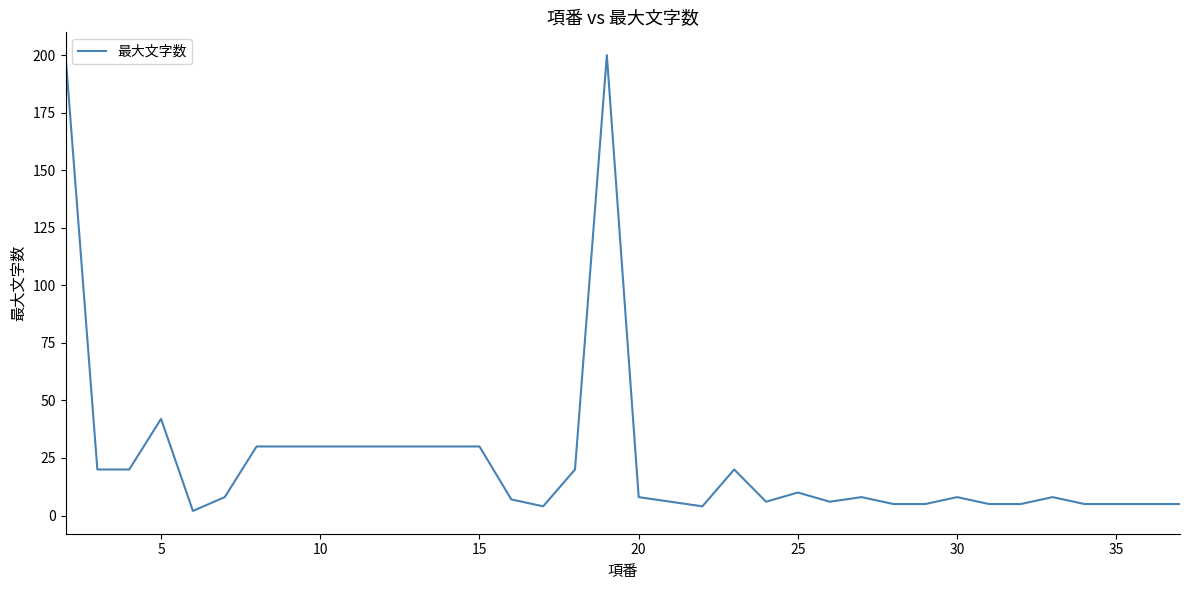

What is the difference between the maximum and minimum values?

198